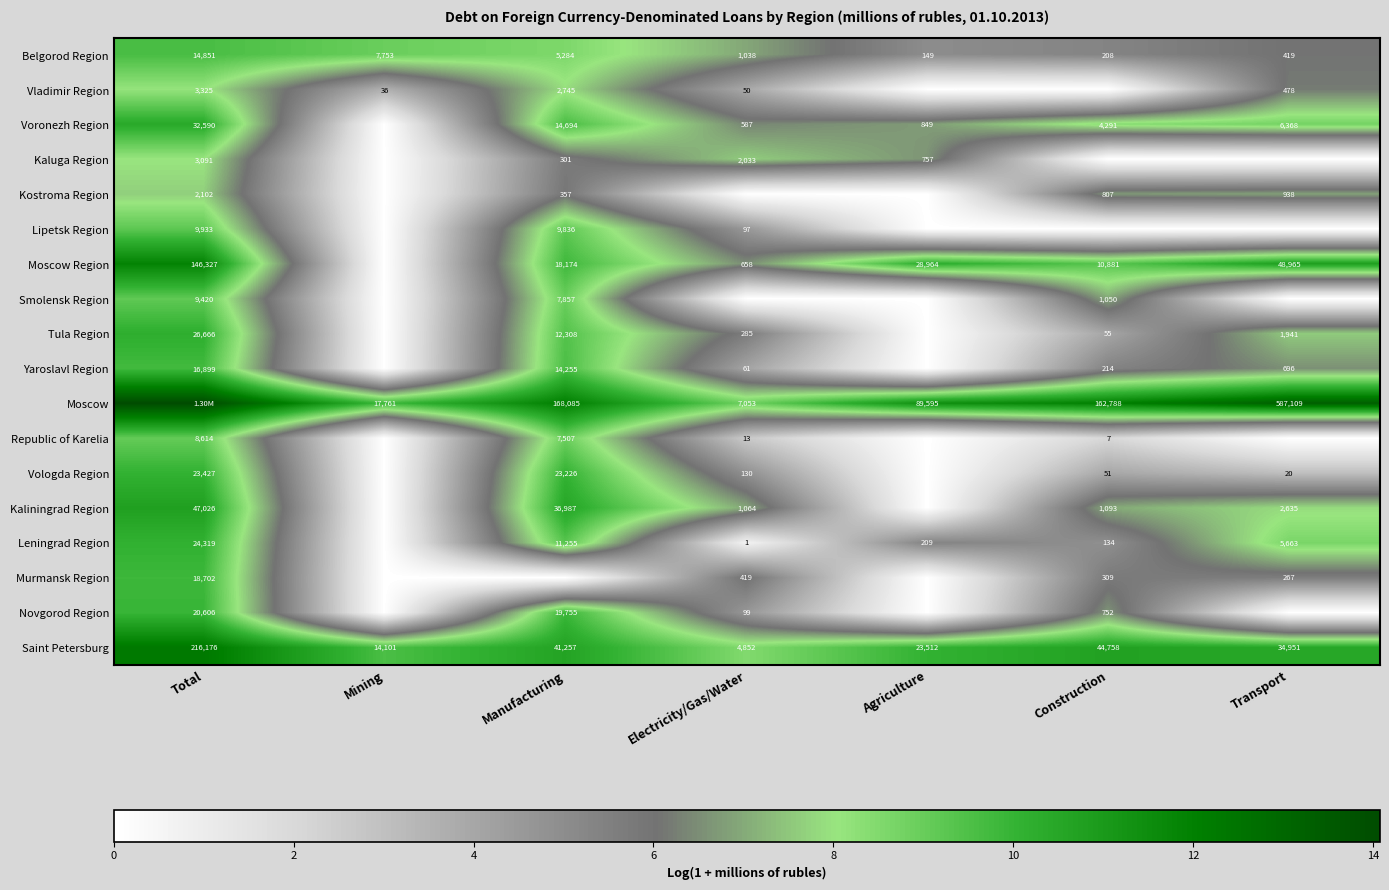

Which category has the lowest value in the Saint Petersburg series?

Electricity/Gas/Water